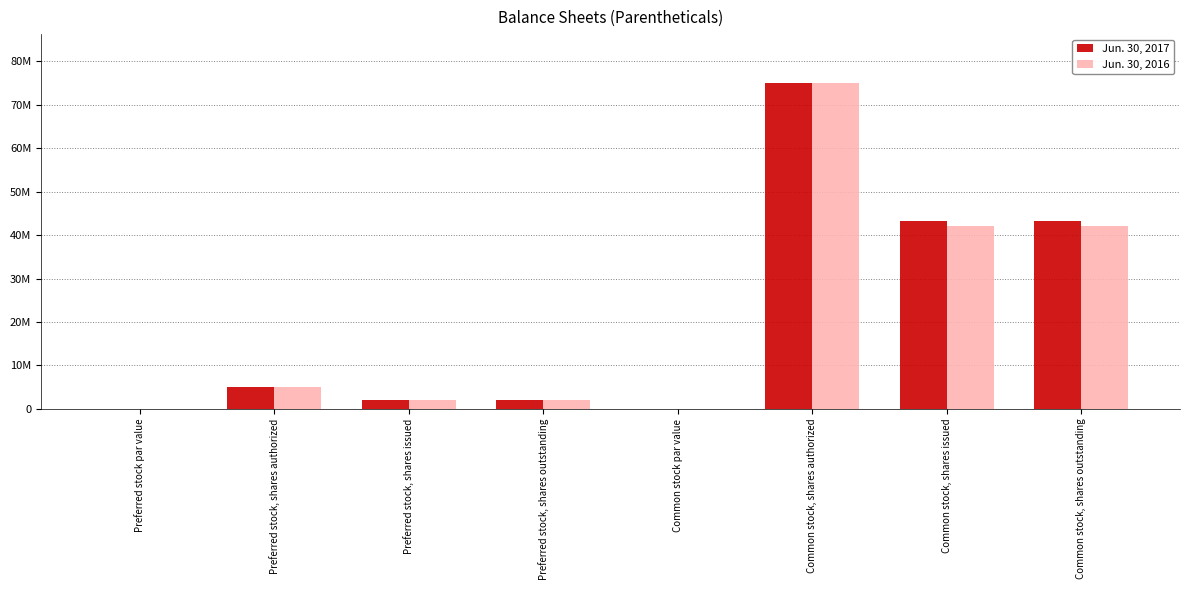

Are the bars grouped side by side (vs. stacked)?

Yes